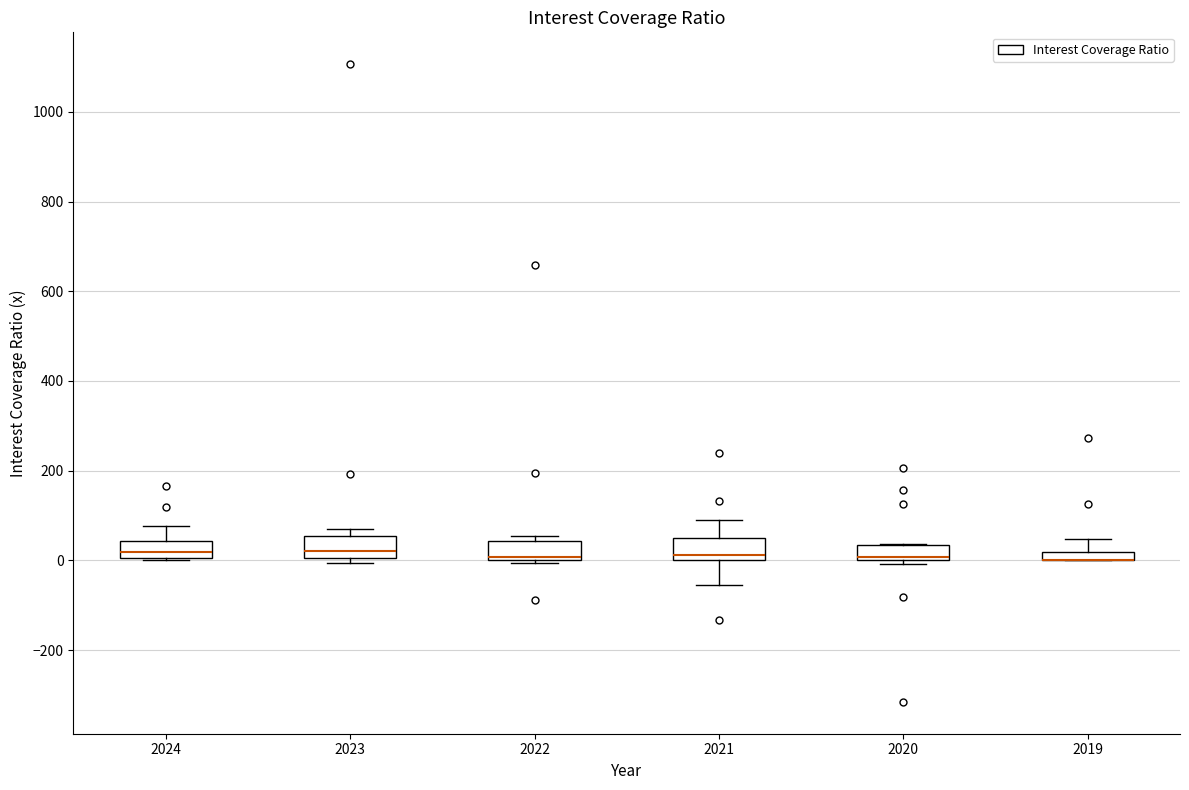

Where is the upper edge of the box at x = 2023 on the y-axis? The values are not printed on the chart, so give them approximately, as read against the axis.

60